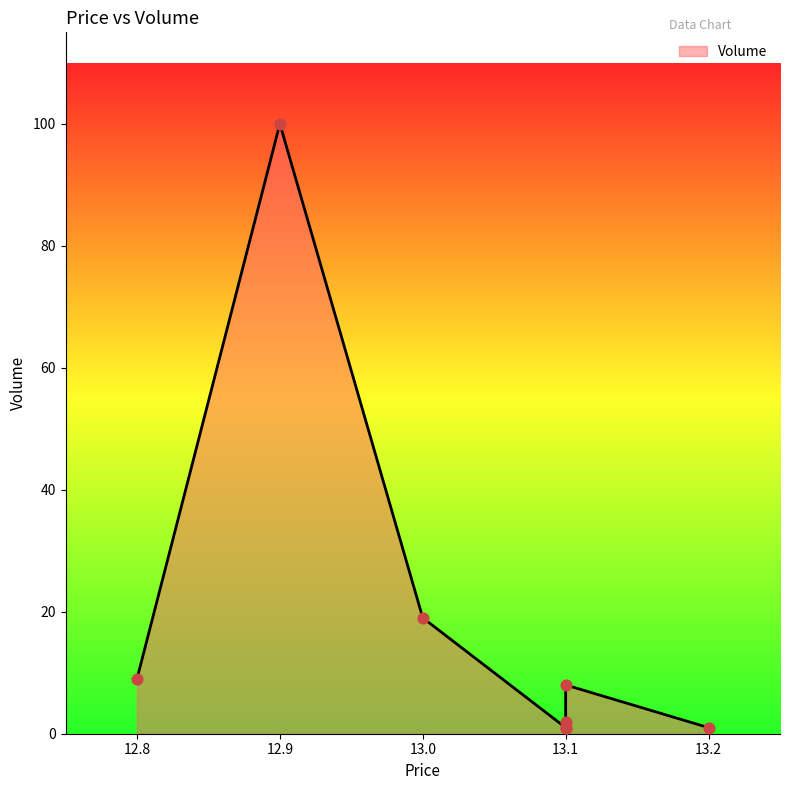

Between 13.1 and 13.0, which is larger?

13.0